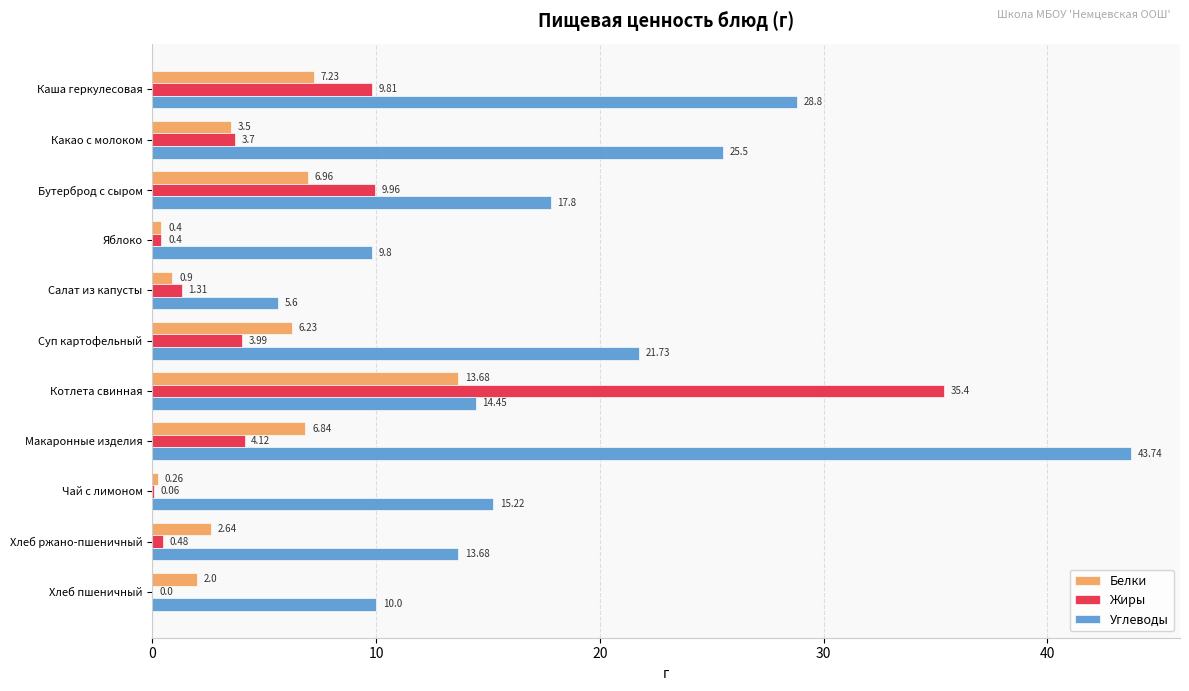

What is the sum of all Жиры values?

69.2